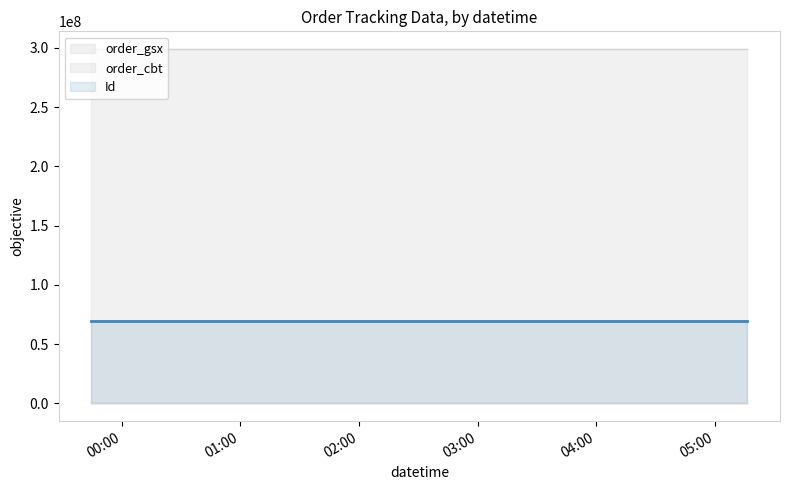

What is the spread (max minus min) of values at 2023-10-24 23:44:43?

298310919